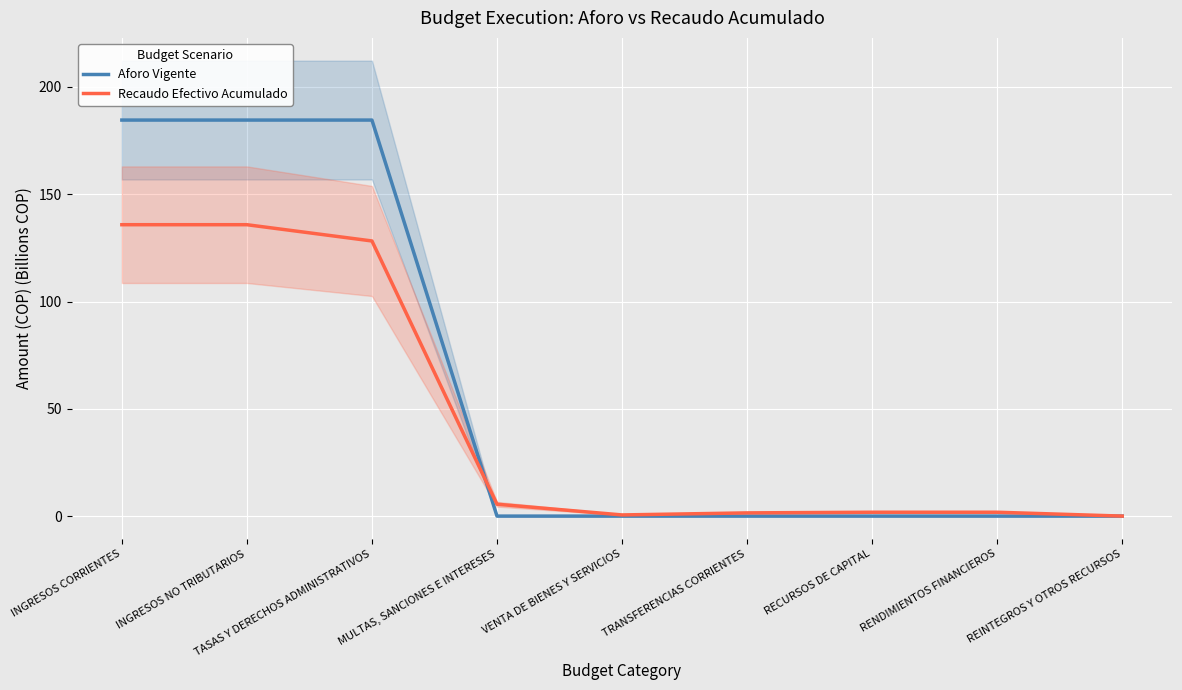

List the series in order of their peak value, highest first.

Aforo Vigente, Recaudo Efectivo Acumulado